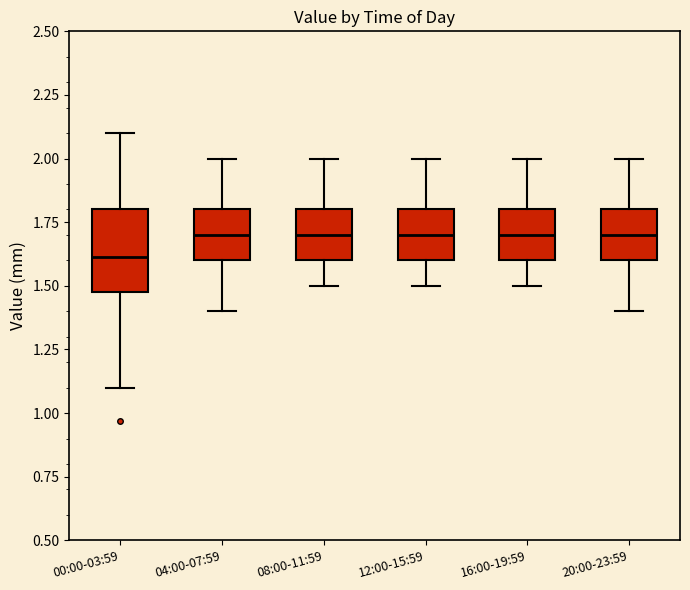

Reading left to right, transcribe this box plot: for each box, give where its median line is, the range the box spans, and where its two whiskers end, as read against the y-axis. The values are not printed on the chart, so give them approximately, as read against the axis.

00:00-03:59: median 1.6, box 1.5 to 1.8, whiskers 1.1 to 2.1
04:00-07:59: median 1.7, box 1.6 to 1.8, whiskers 1.4 to 2.0
08:00-11:59: median 1.7, box 1.6 to 1.8, whiskers 1.5 to 2.0
12:00-15:59: median 1.7, box 1.6 to 1.8, whiskers 1.5 to 2.0
16:00-19:59: median 1.7, box 1.6 to 1.8, whiskers 1.5 to 2.0
20:00-23:59: median 1.7, box 1.6 to 1.8, whiskers 1.4 to 2.0